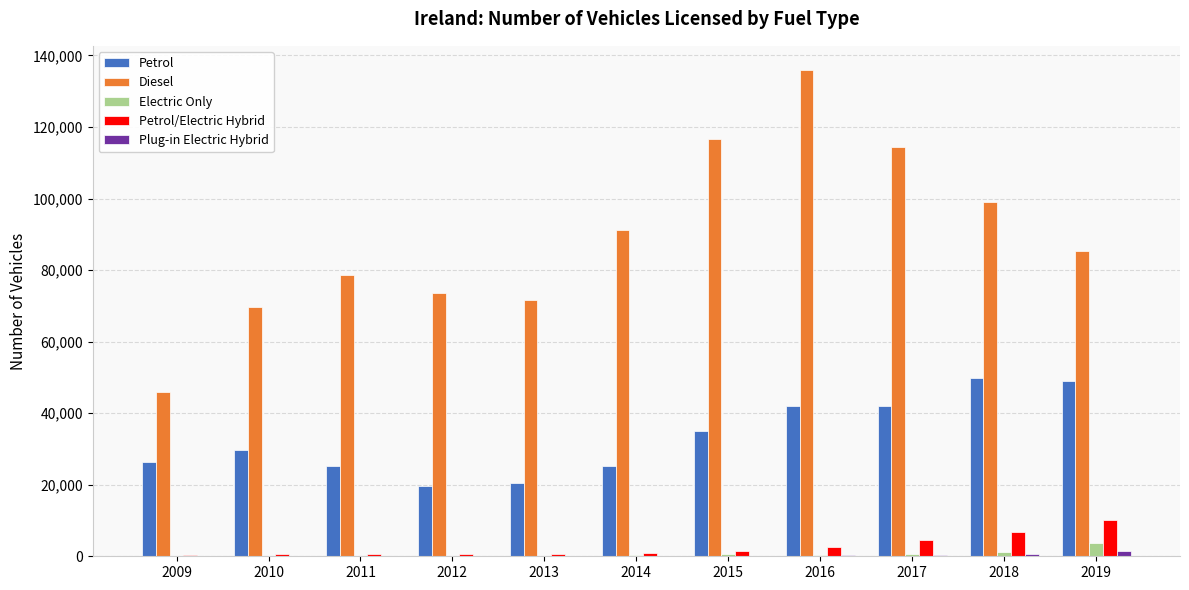

What is the highest value of the Petrol/Electric Hybrid series?

10165